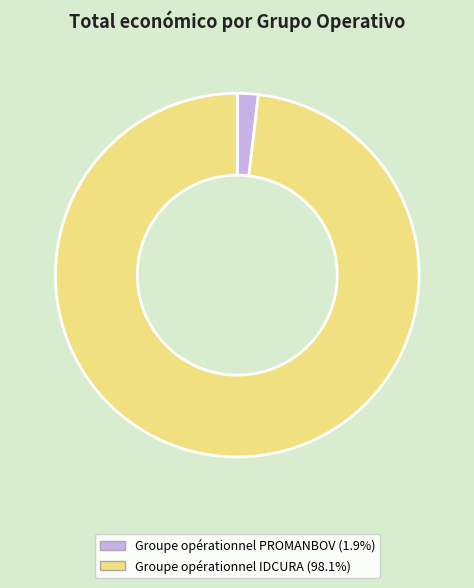

Do Groupe opérationnel PROMANBOV (1.9%) and Groupe opérationnel IDCURA (98.1%) together represent more than half of the pie?

Yes